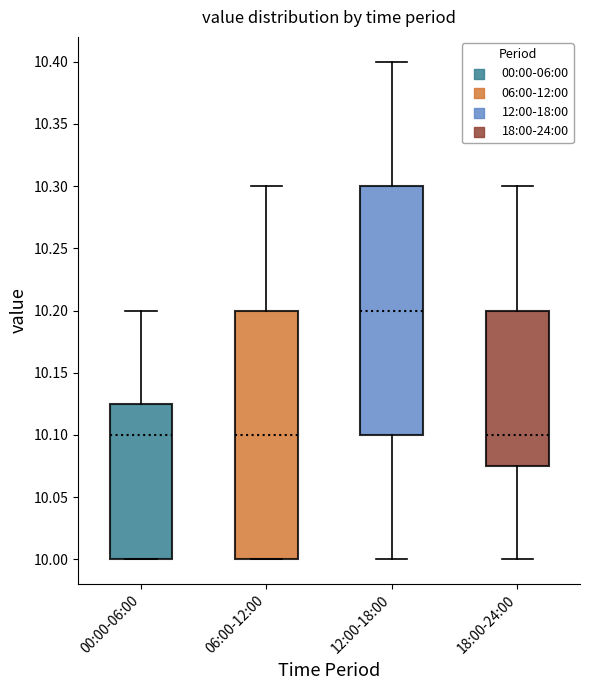

Reading left to right, transcribe this box plot: for each box, give where its median line is, the range the box spans, and where its two whiskers end, as read against the y-axis. The values are not printed on the chart, so give them approximately, as read against the axis.

00:00-06:00: median 10.100, box 10.000 to 10.125, whiskers 10.000 to 10.200
06:00-12:00: median 10.100, box 10.000 to 10.200, whiskers 10.000 to 10.300
12:00-18:00: median 10.200, box 10.100 to 10.300, whiskers 10.000 to 10.400
18:00-24:00: median 10.100, box 10.075 to 10.200, whiskers 10.000 to 10.300